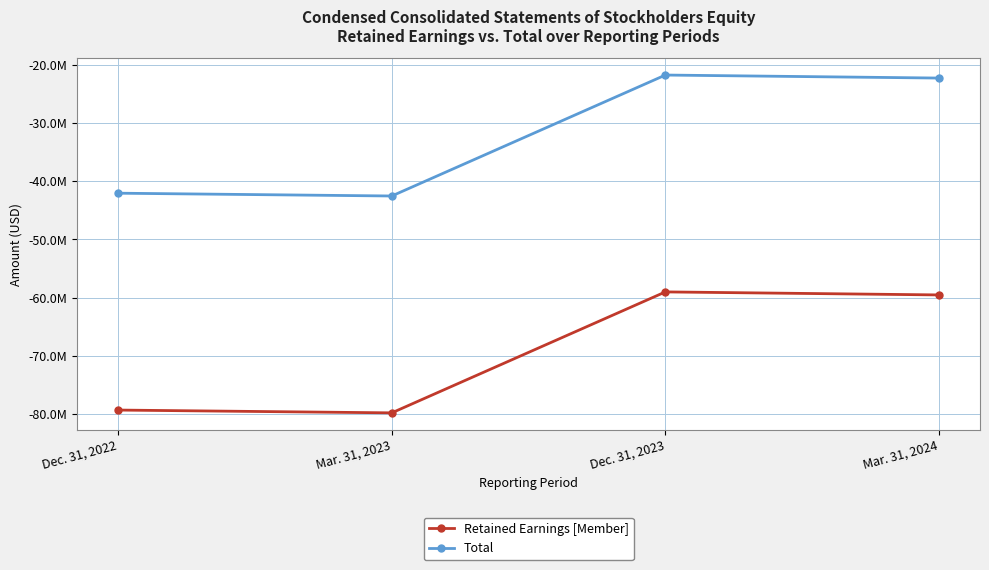

True or false: Retained Earnings [Member] has more than 0 interior local peaks.

True